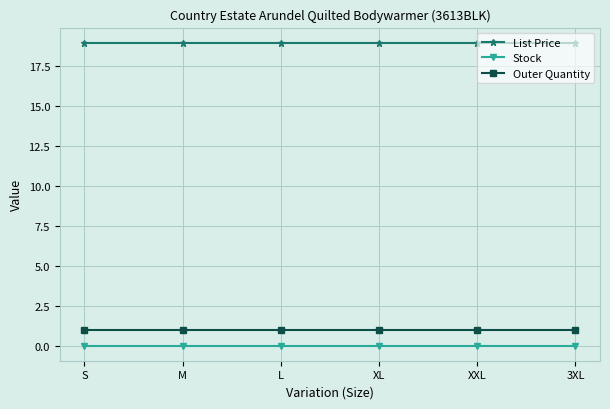

What is the label of the 4th point from the right?

L